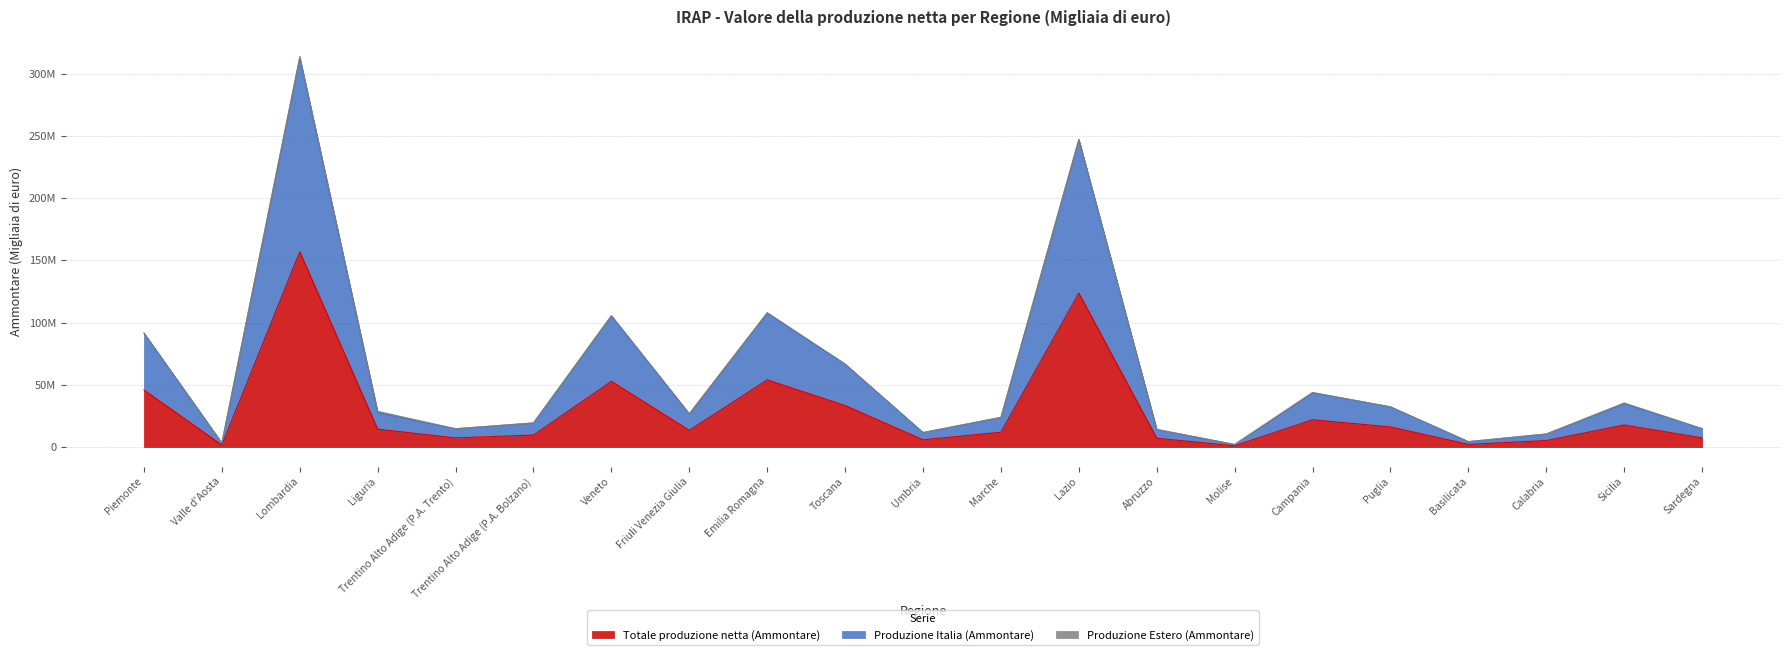

Is it true that Produzione Italia (Ammontare) equals 66585549 at Toscana?

True